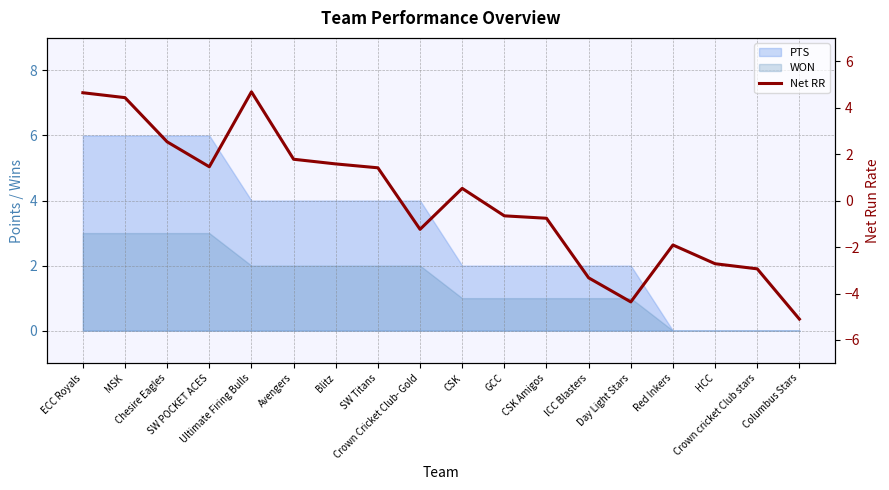

Reading right to left, what are all the values shown in this chart?

Columbus Stars=-5.1	Crown cricket Club stars=-2.9	HCC=-2.7	Red Inkers=-1.9	Day Light Stars=-4.4	ICC Blasters=-3.3	CSK Amigos=-0.8	GCC=-0.7	CSK=0.5	Crown Cricket Club- Gold=-1.2	SW Titans=1.4	Blitz=1.6	Avengers=1.8	Ultimate Firing Bulls=4.7	SW POCKET ACES=1.5	Chesire Eagles=2.5	MSK=4.4	ECC Royals=4.6